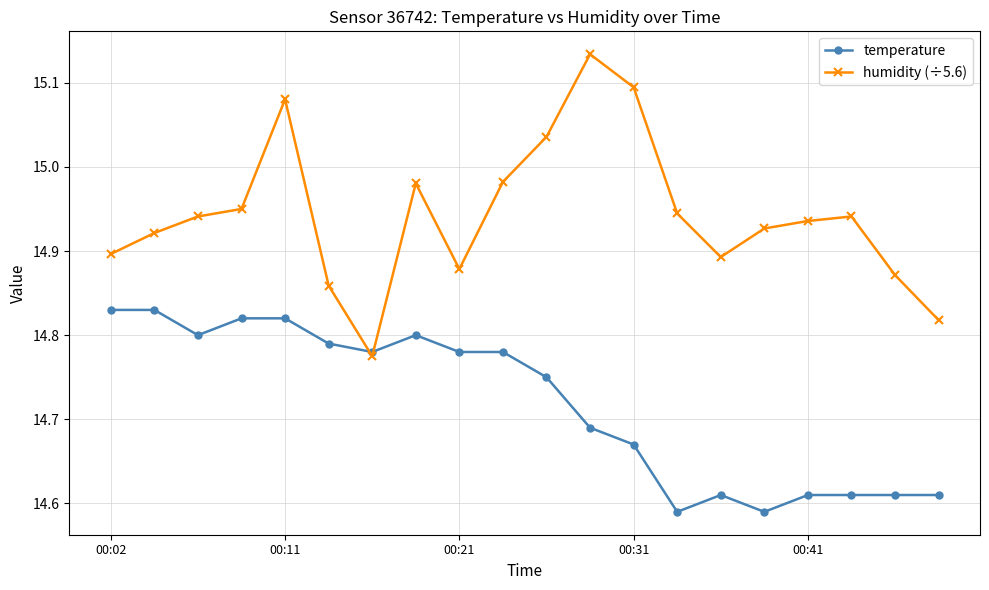

After their last crossing, which series has the higher values: humidity (÷5.6) or temperature?

humidity (÷5.6)